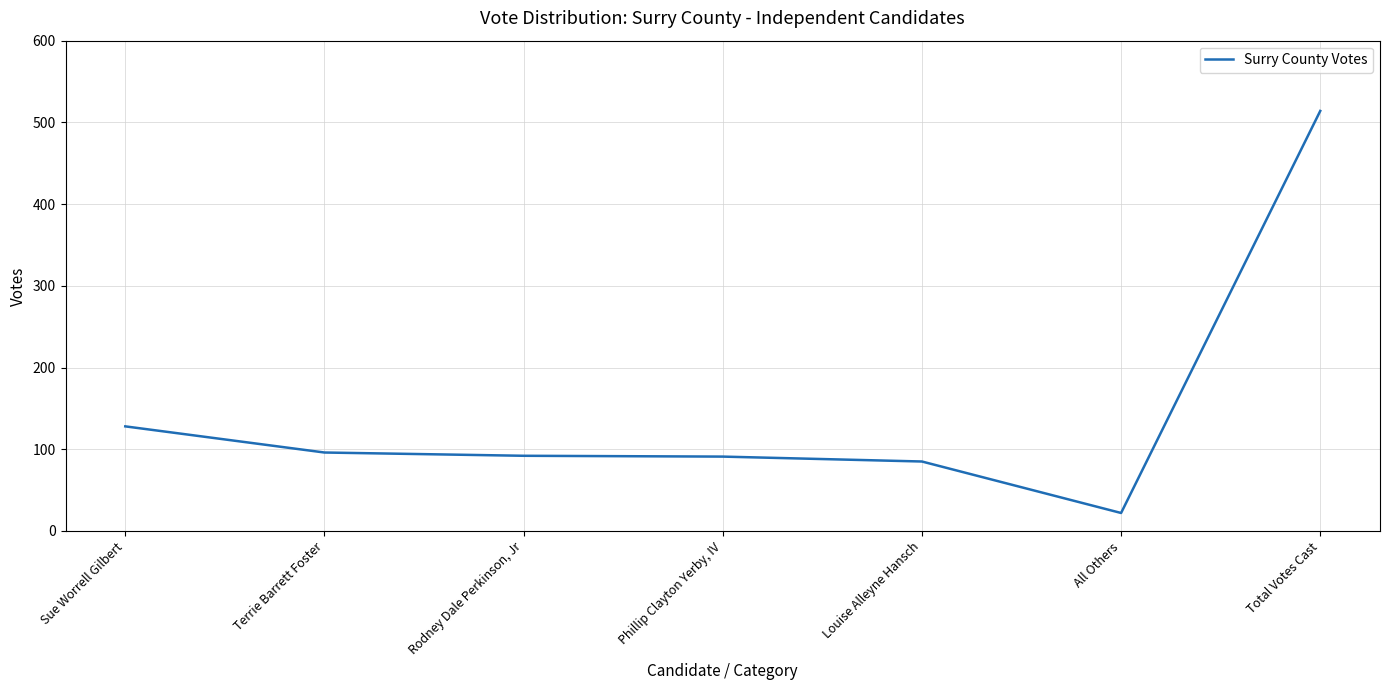

What position from the right is All Others?

2